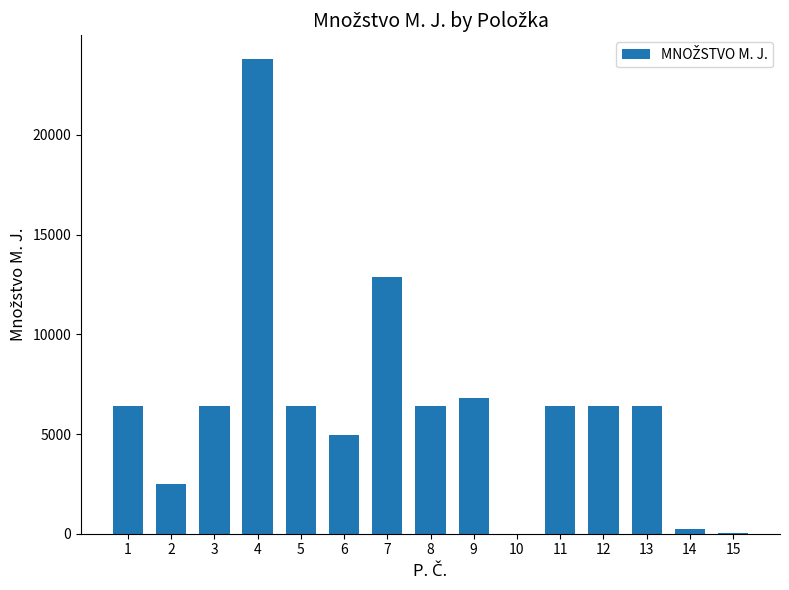

The value at 12 is 3558.6. True or false?

False